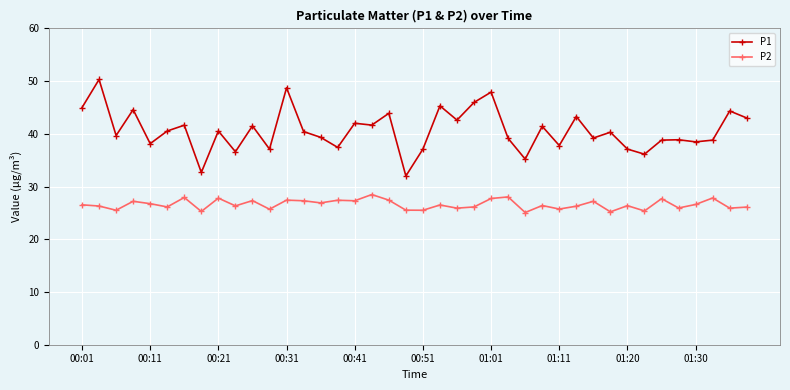

What is the smallest value displayed?

25.1